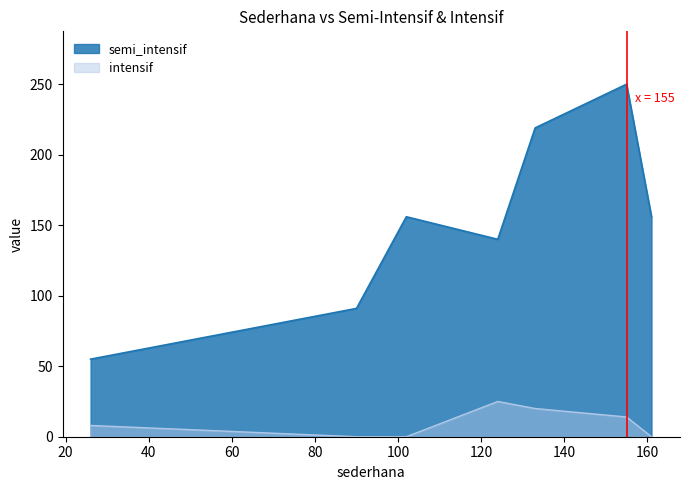

Is the value of intensif at GLUMPANG BARO greater than the value of semi_intensif at KEMBANG TANJUNG?

No